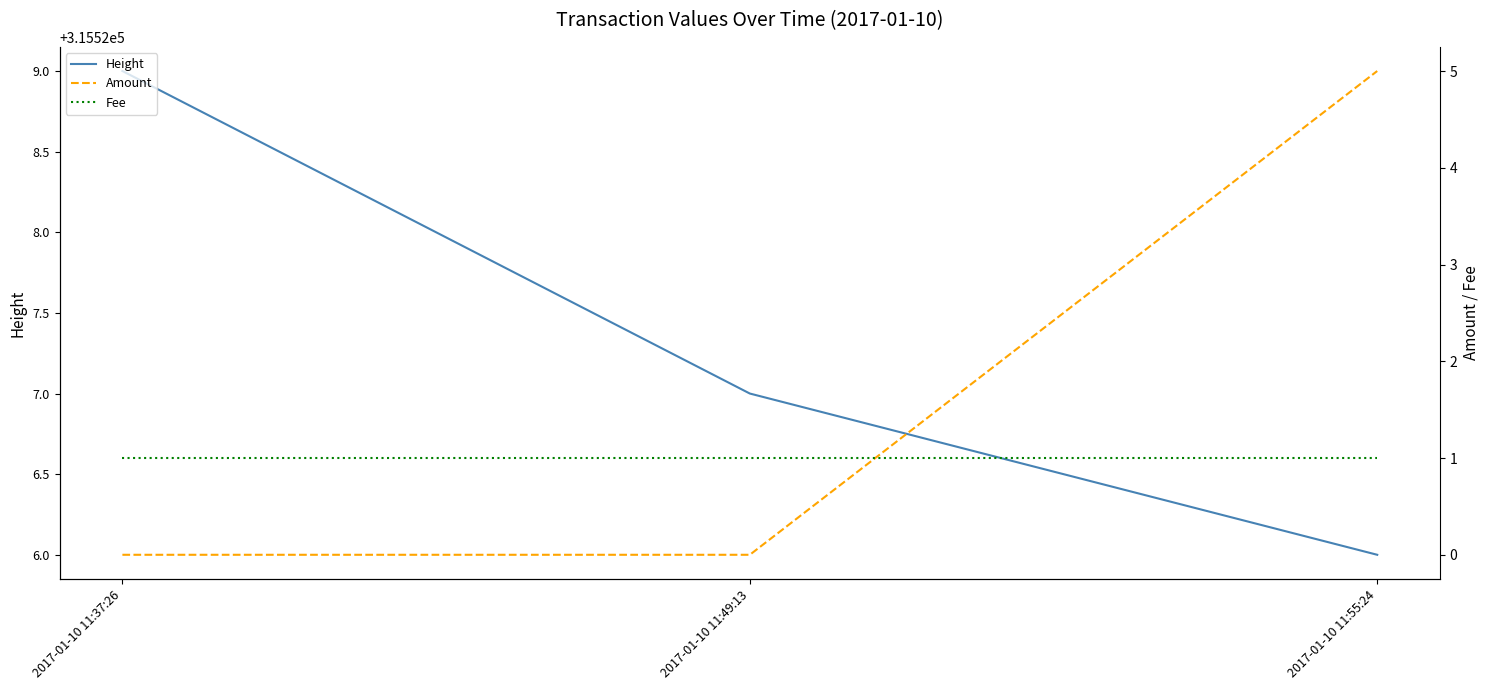

The Height series shows 476862 at 2017-01-10 11:49:13. True or false?

False